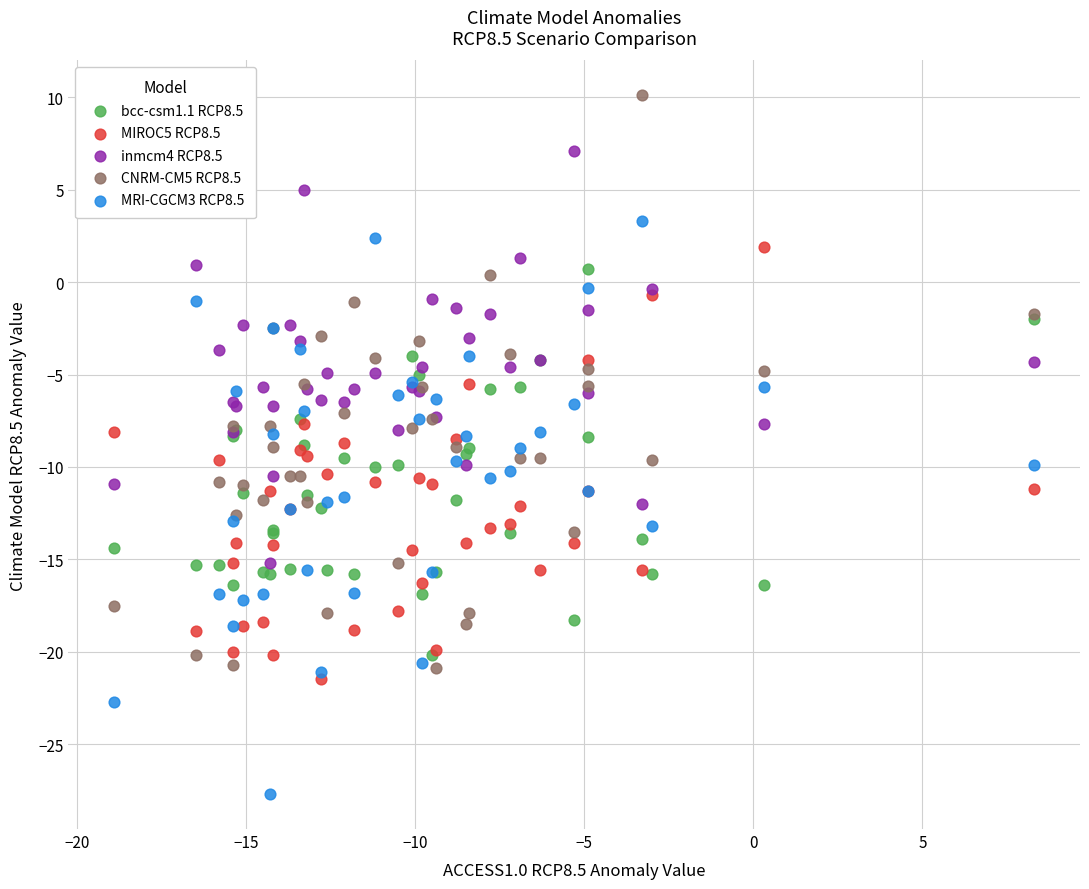

What are all the series names shown in the legend?

bcc-csm1.1 RCP8.5, MIROC5 RCP8.5, inmcm4 RCP8.5, CNRM-CM5 RCP8.5, MRI-CGCM3 RCP8.5